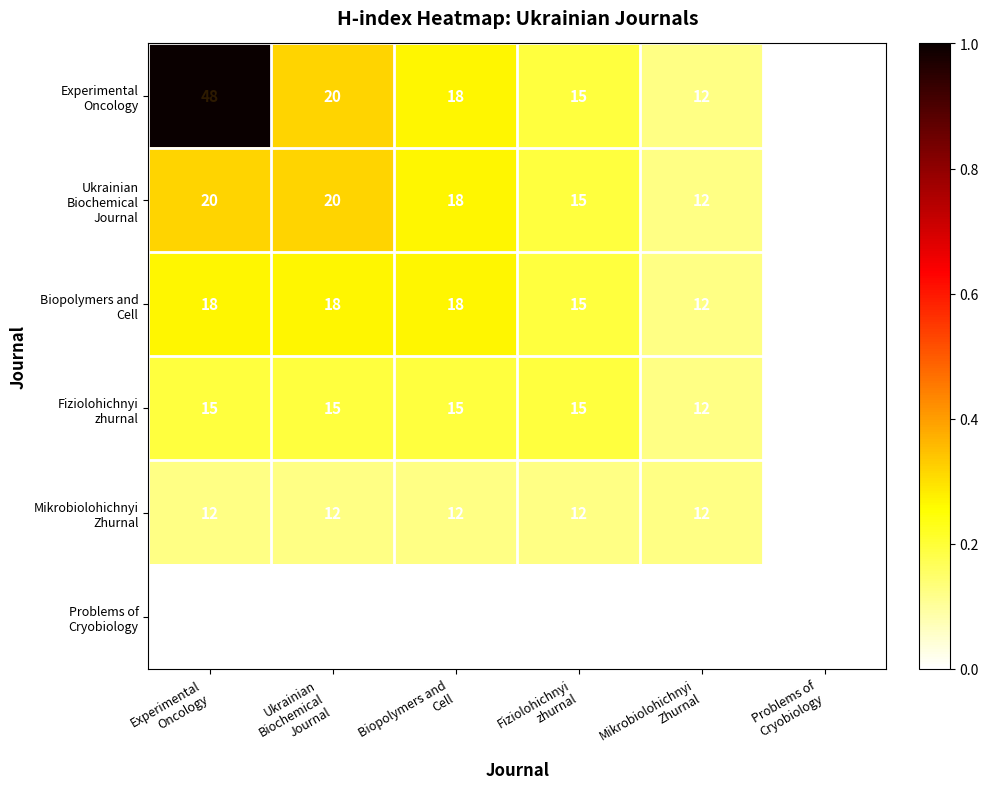

What is the maximum value shown in the chart?

48